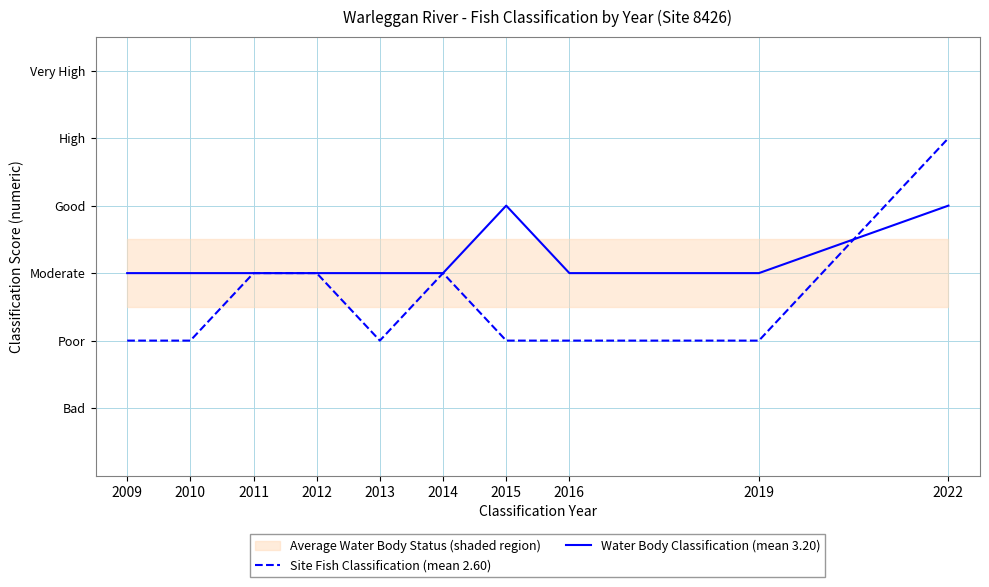

Does the chart have visible grid lines?

Yes